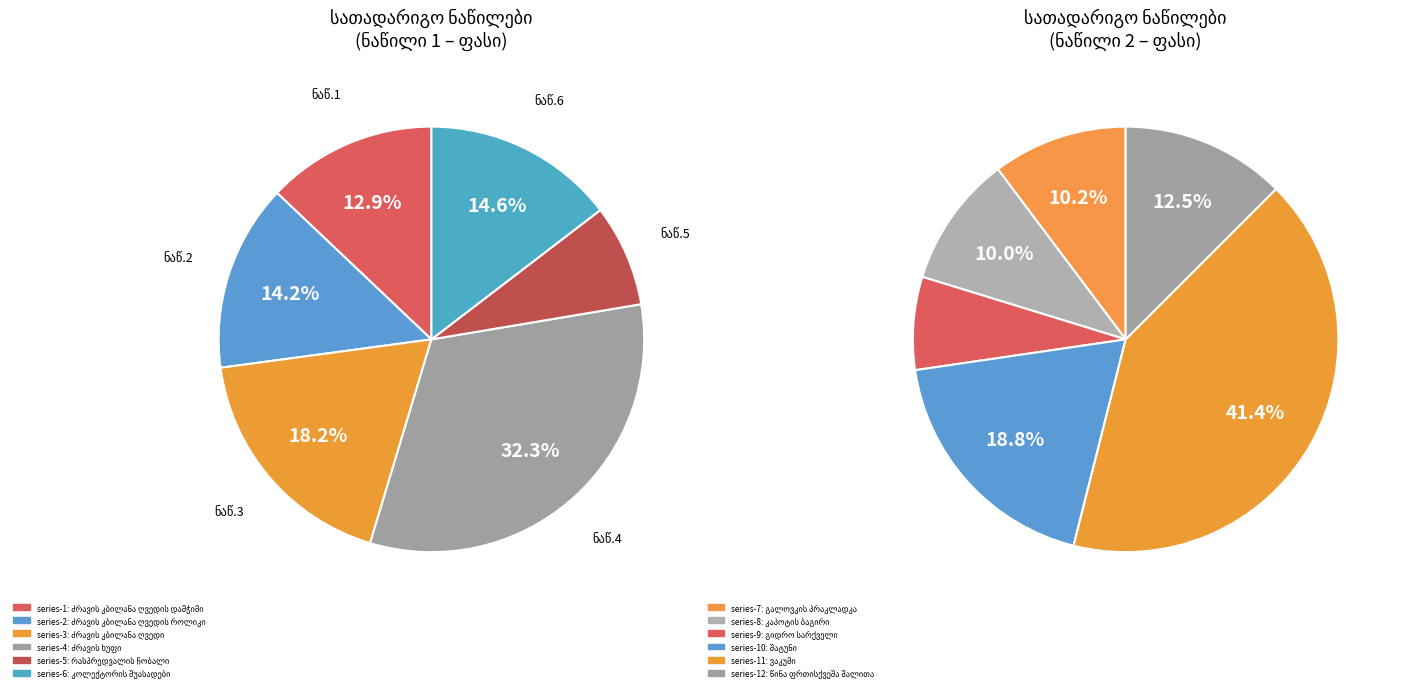

What is the smallest slice in the pie chart?

რასპრედვალის ჩობალი